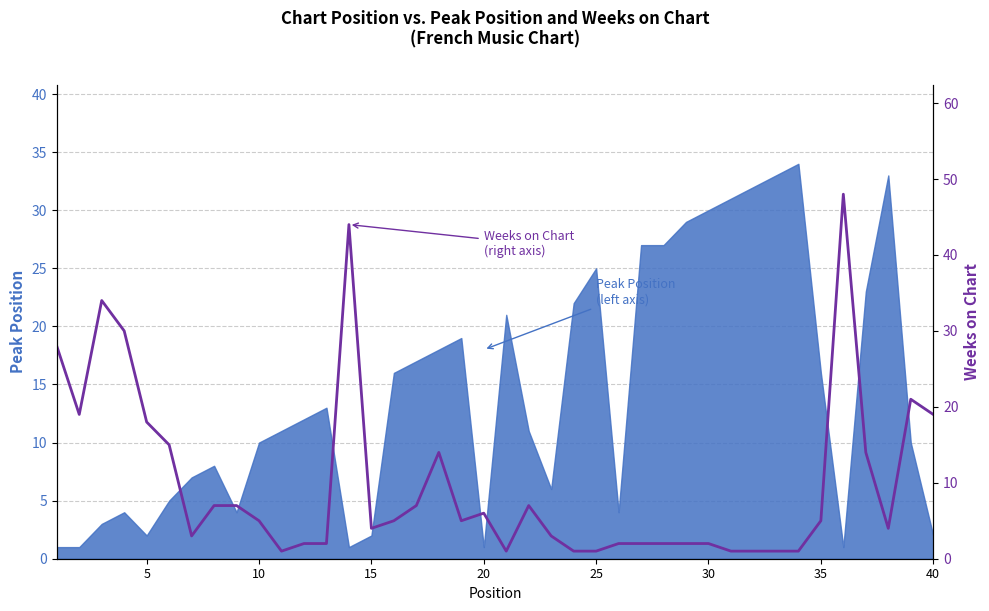

What is the approximate value at 10, to the nearest 5?

5